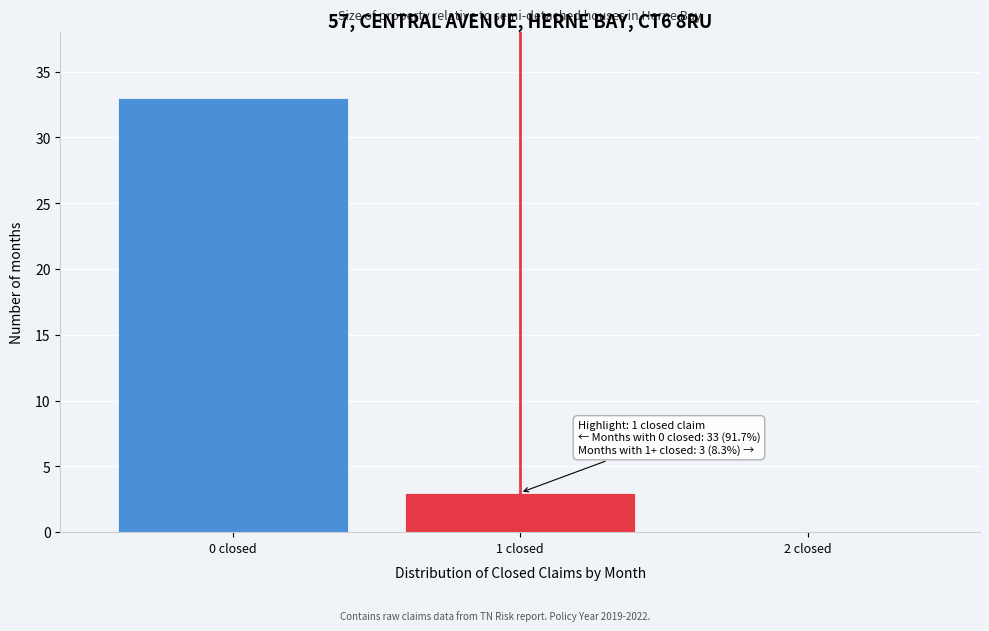

Reading left to right, what are all the values shown in this chart?

0 closed=33	1 closed=3	2 closed=0